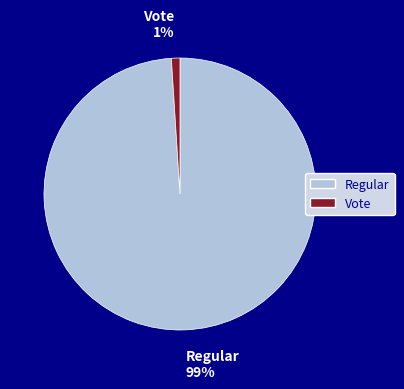

How many segments does this pie chart have?

2